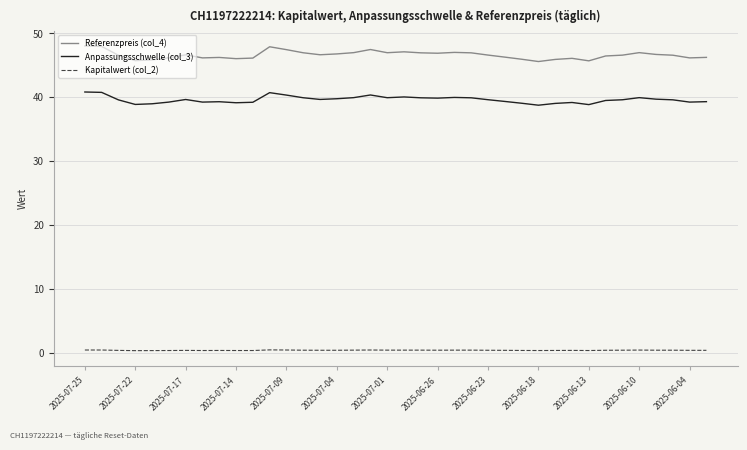

List the series in order of their overall mean, lowest first.

Kapitalwert (col_2), Anpassungsschwelle (col_3), Referenzpreis (col_4)